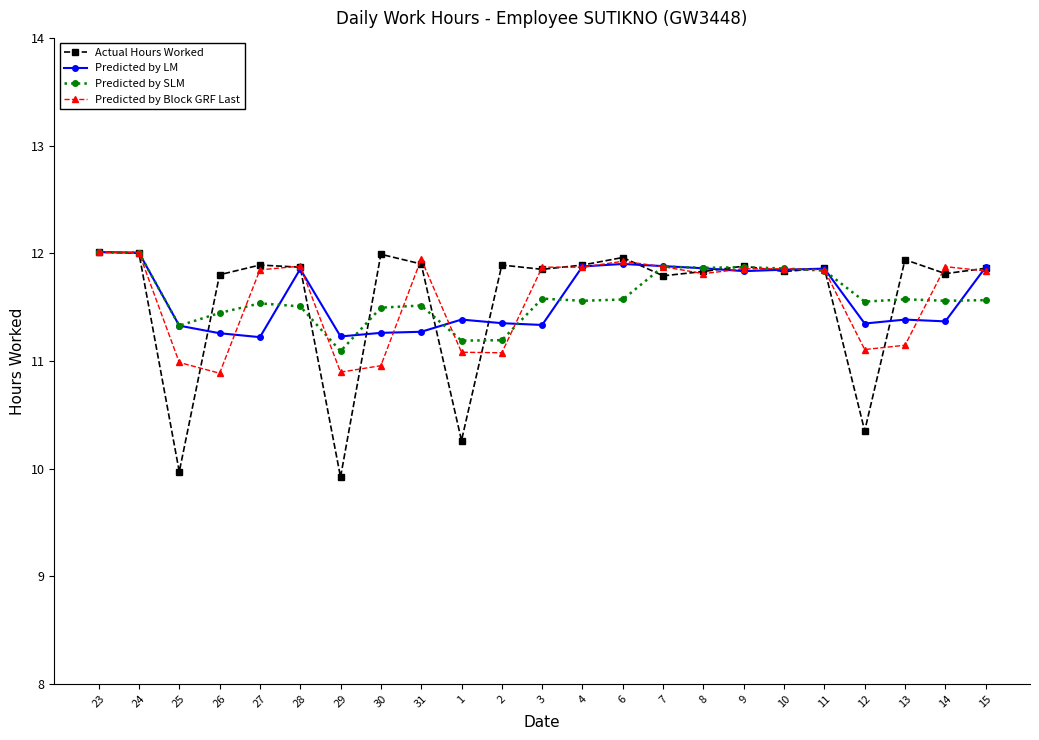

After their last crossing, which series has the higher values: Predicted by SLM or Predicted by Block GRF Last?

Predicted by Block GRF Last